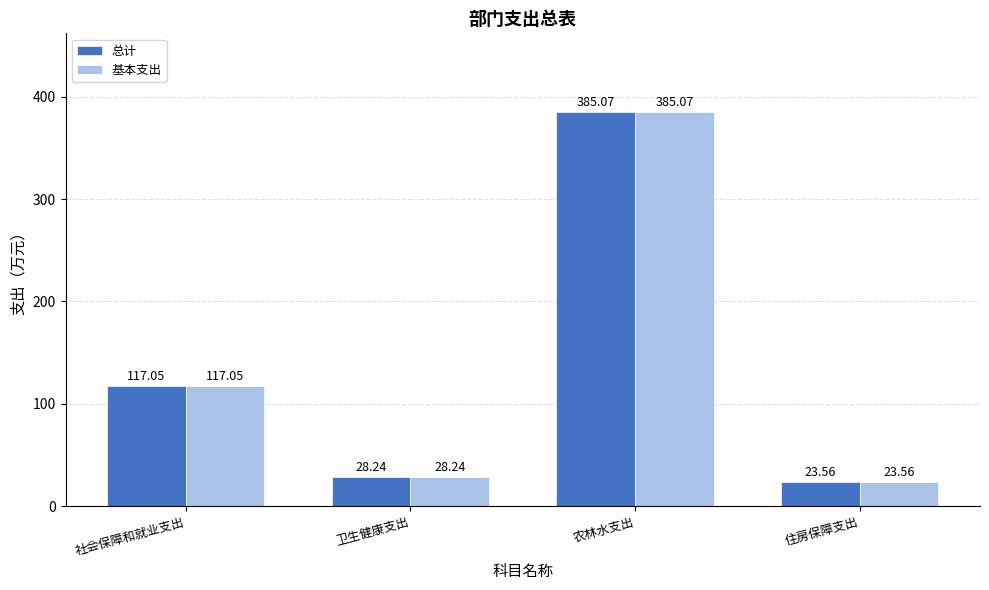

Which category has the lowest value in the 总计 series?

住房保障支出